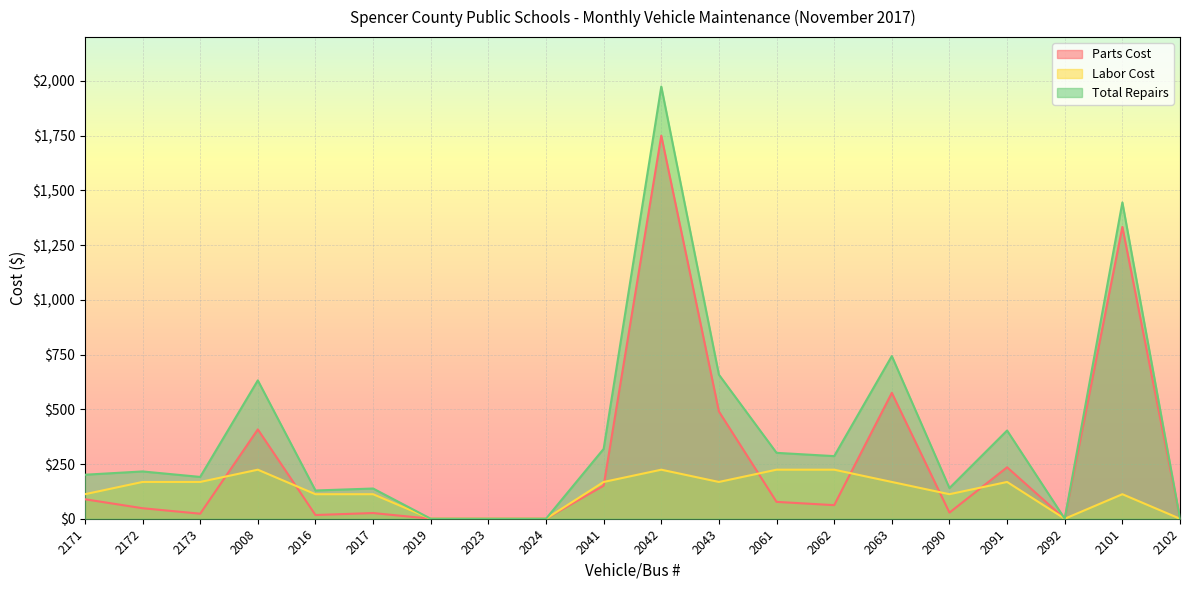

True or false: Total Repairs and Labor Cost cross at least once.

False